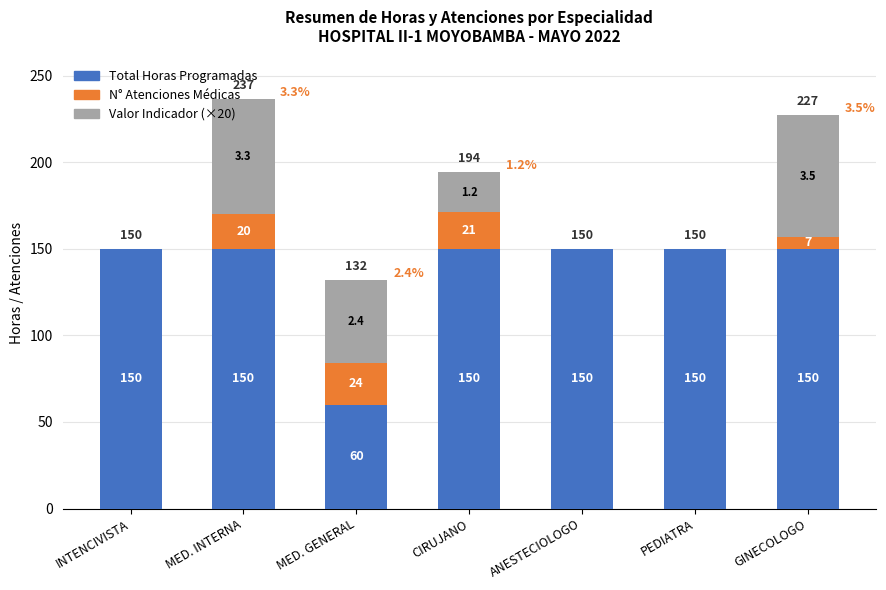

What is the total value across all series at GINECOLOGO?

227.0